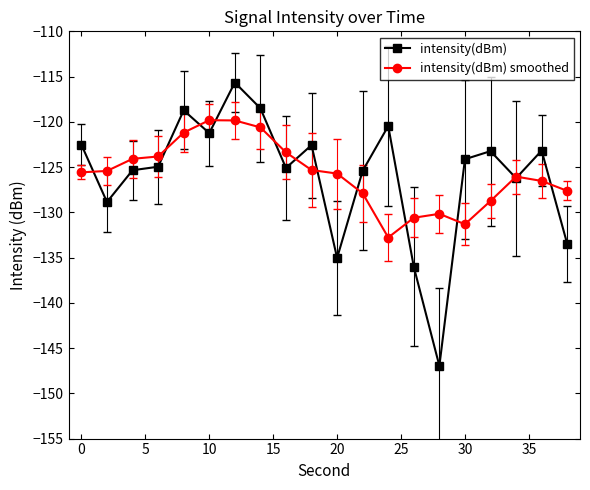

Which series has the largest range (max minus min)?

intensity(dBm)